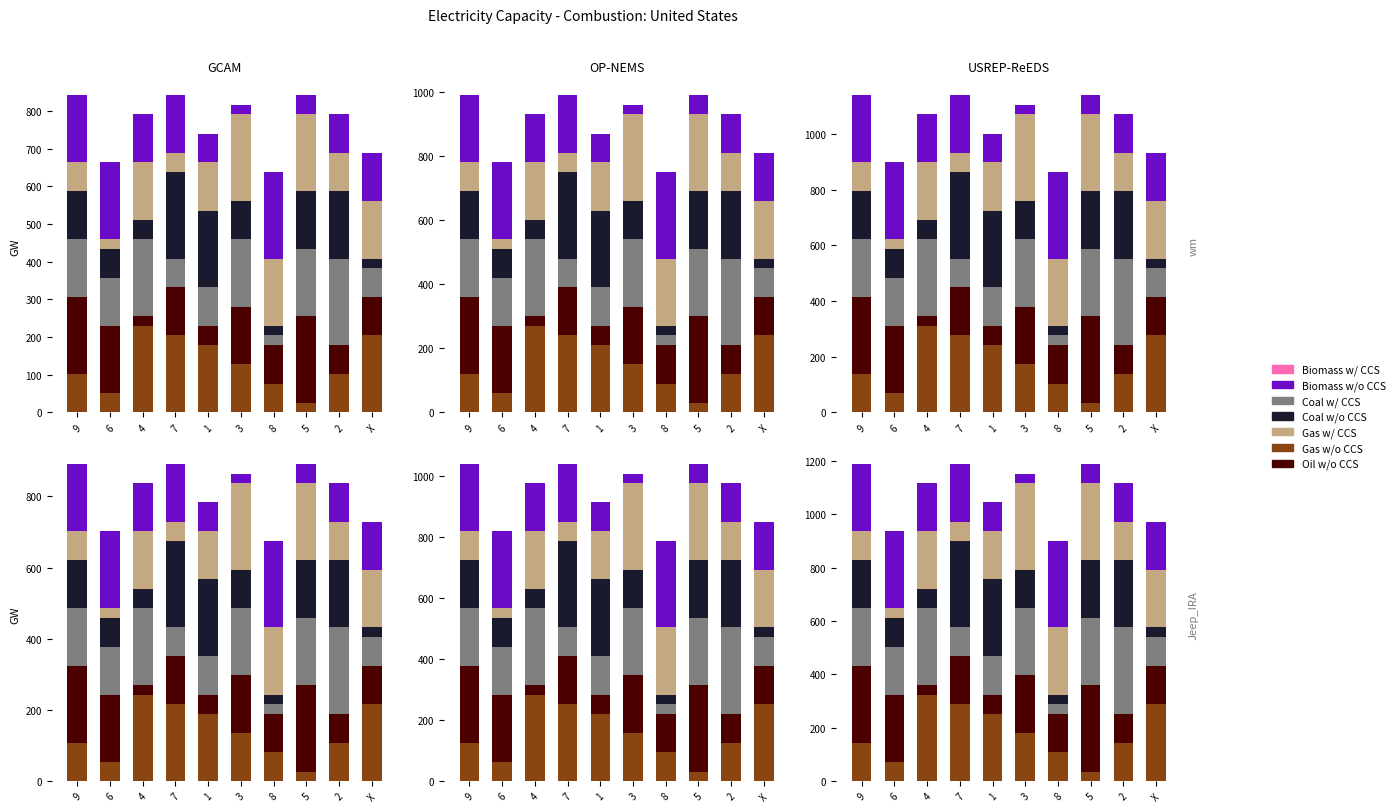

Where is Gas w/o CCS nearest to the value 180?

3